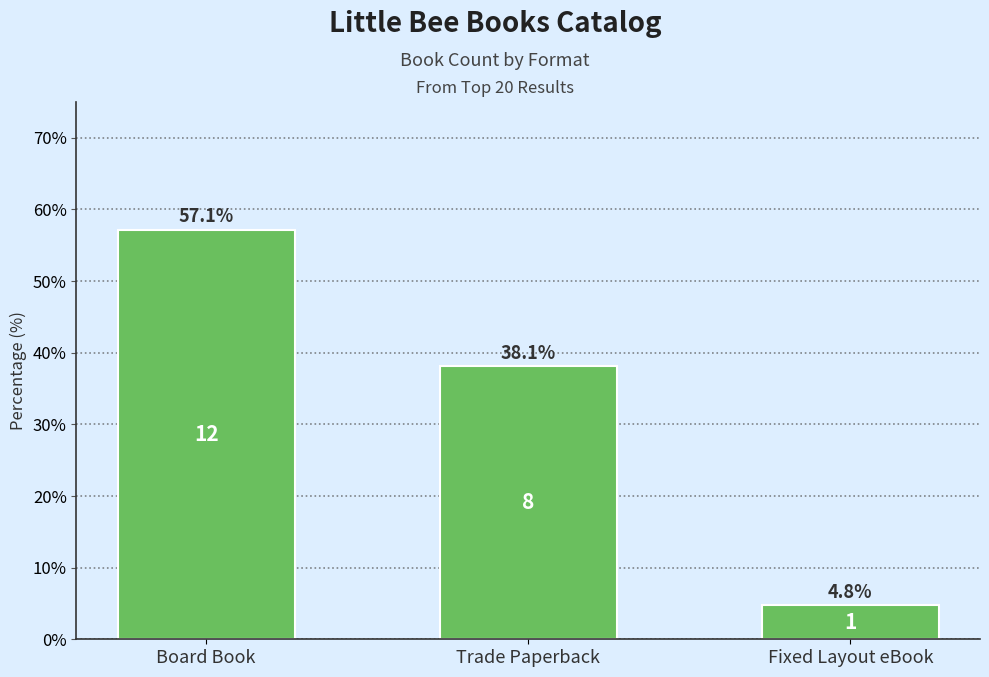

What is the approximate value at Board Book?

57.1